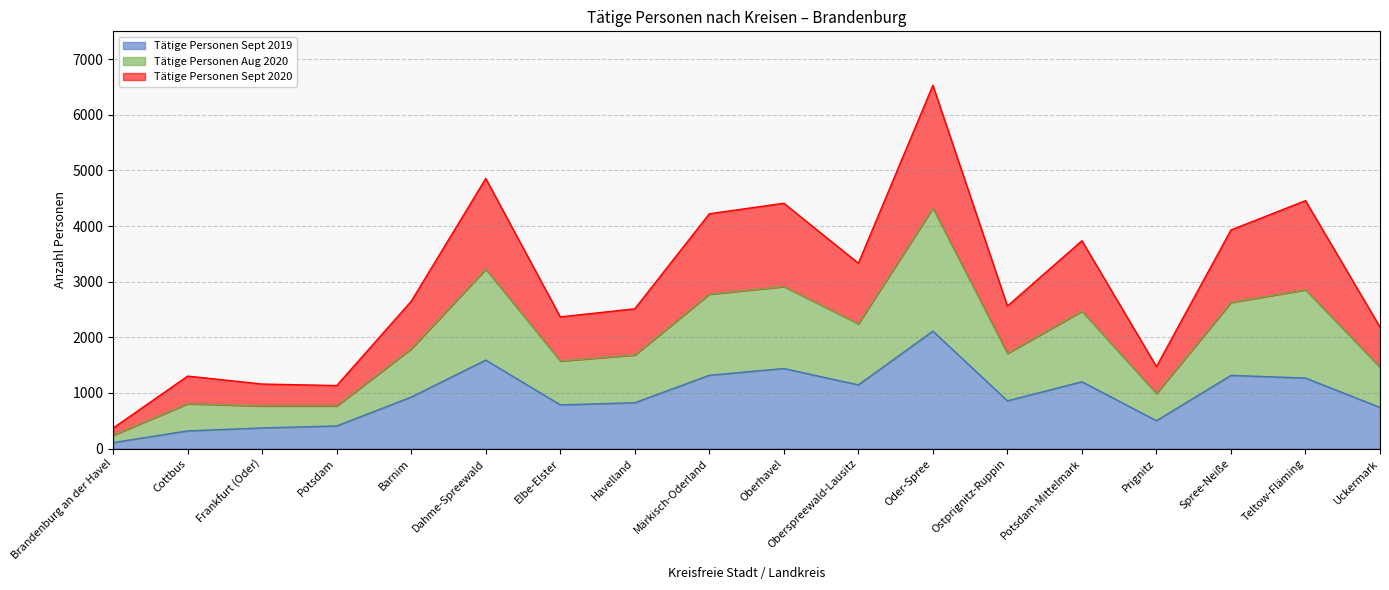

Rank the series at Brandenburg an der Havel from highest to lowest value.

Tätige Personen Aug 2020, Tätige Personen Sept 2020, Tätige Personen Sept 2019